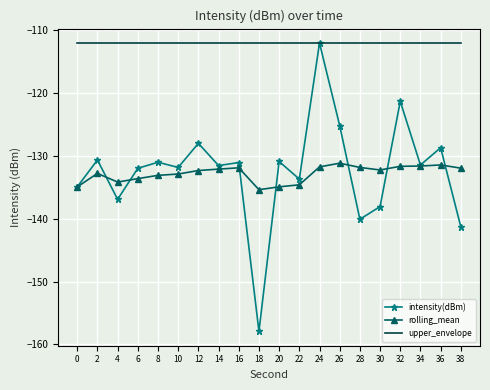

True or false: rolling_mean and upper_envelope intersect in this chart.

False